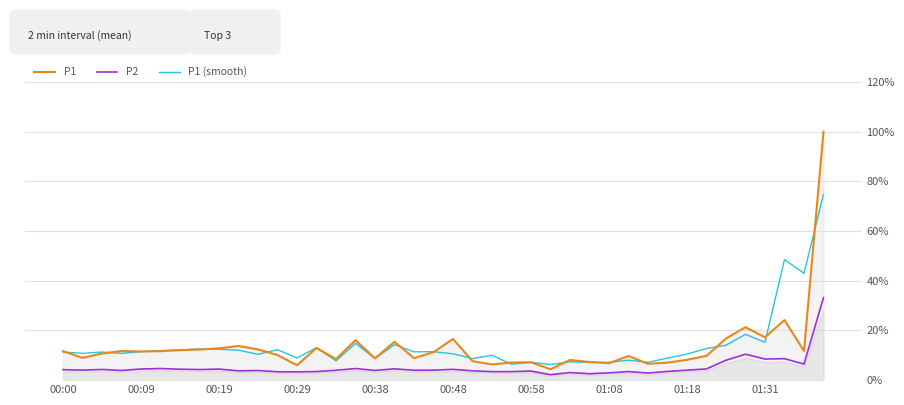

List the series in order of their peak value, lowest first.

P2, P1 (smooth), P1